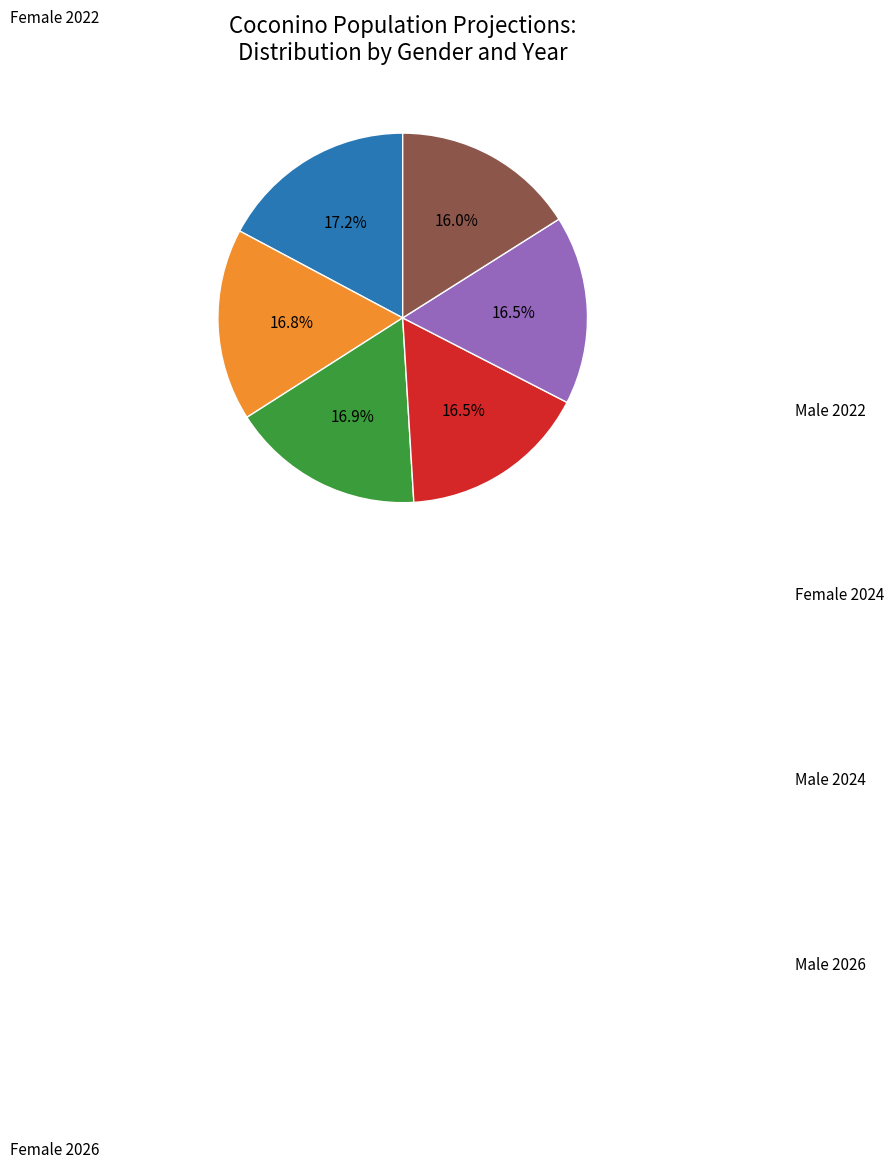

Is there a majority slice in this chart?

No